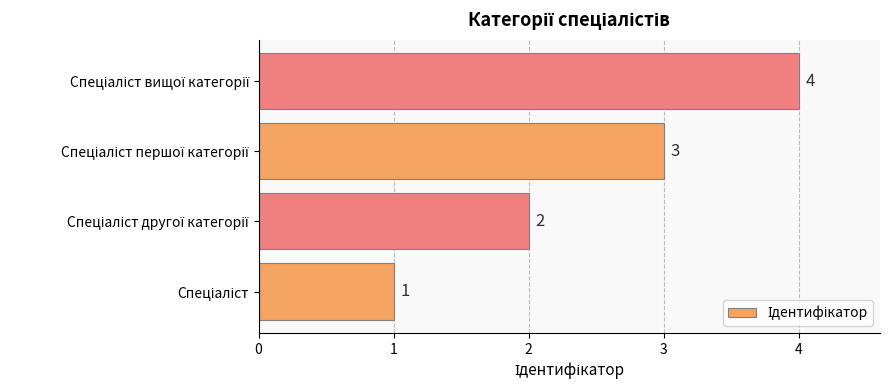

What is the greatest value displayed?

4